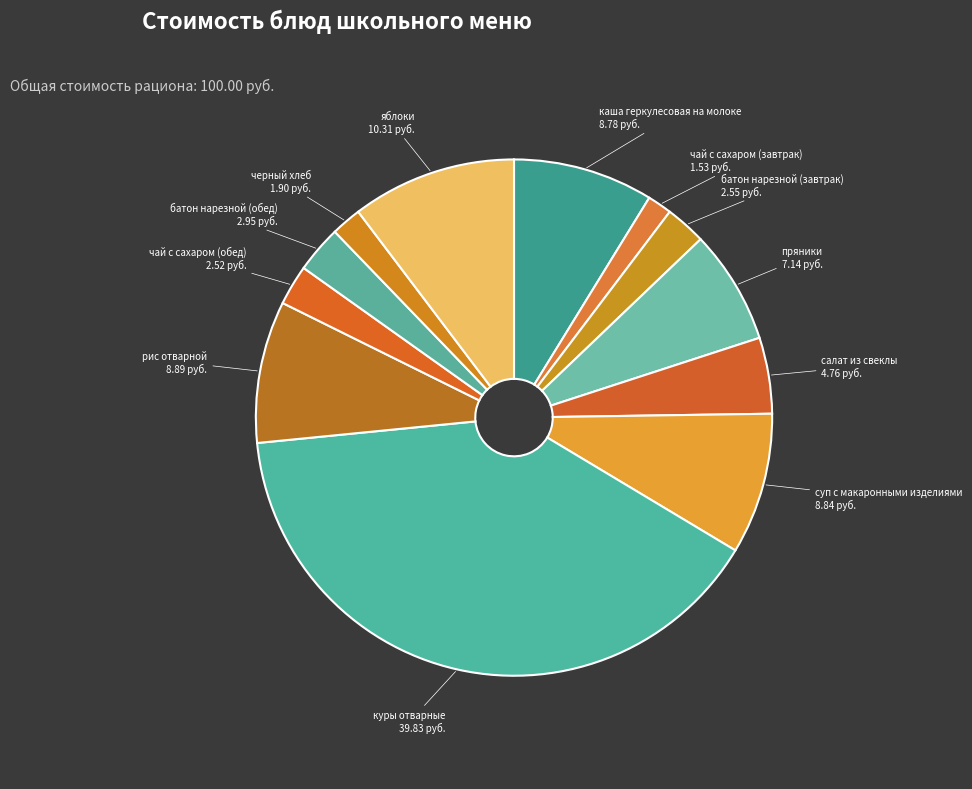

How many segments does this pie chart have?

12